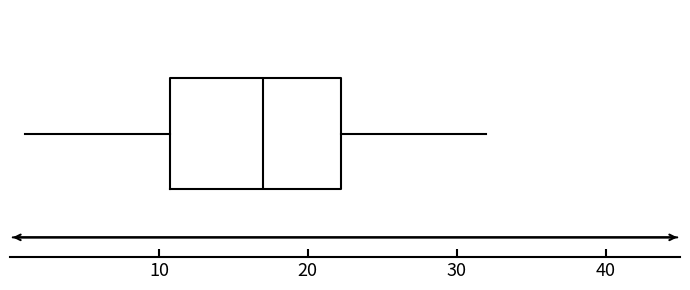

Read this box plot against the x-axis: the position of the median line, the range covered by the box, and the ends of both whiskers. The values are not printed on the chart, so give them approximately, as read against the axis.

median 17, box 11 to 22, whiskers 1 to 32